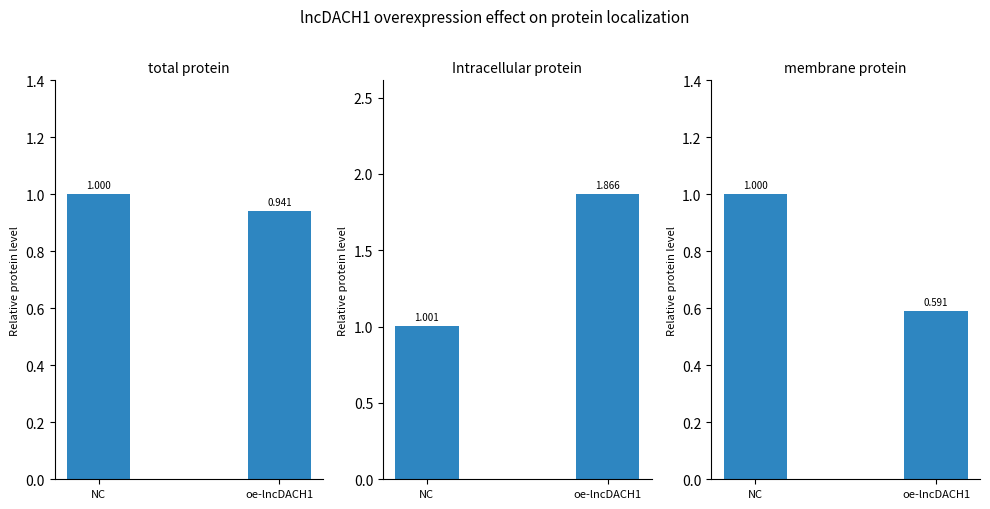

What is the sum of all NC values?

3.0